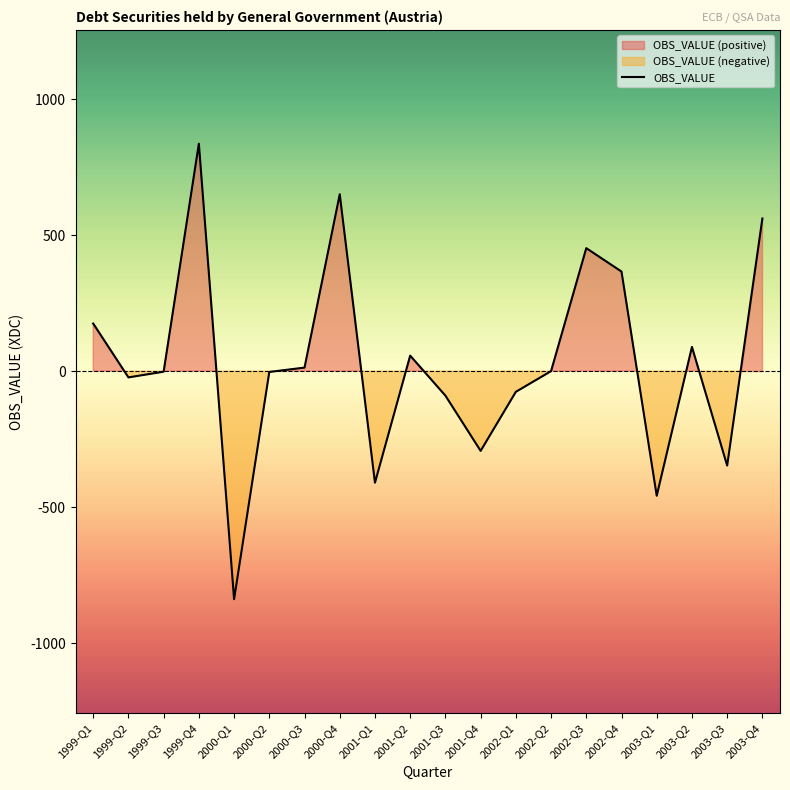

What position from the right is 1999-Q4?

17